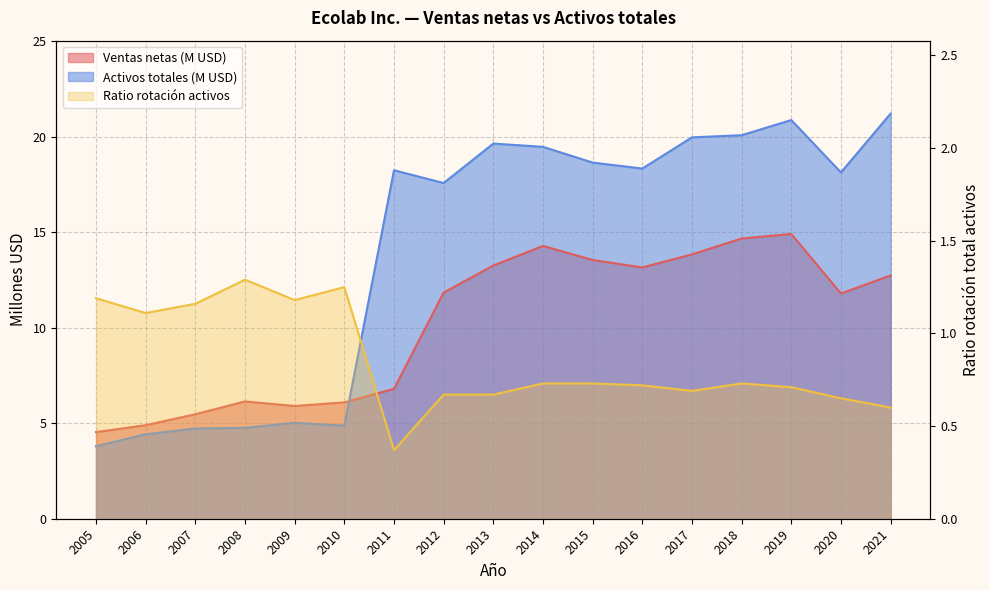

How many lines are shown in the chart?

3